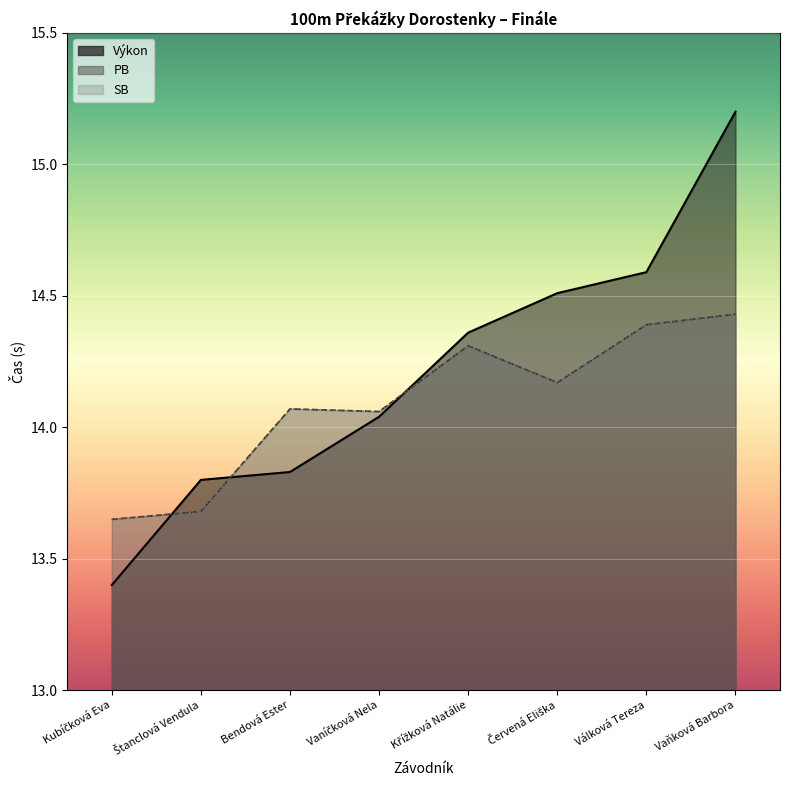

At which category does the chart reach its minimum across all series?

Kubíčková Eva